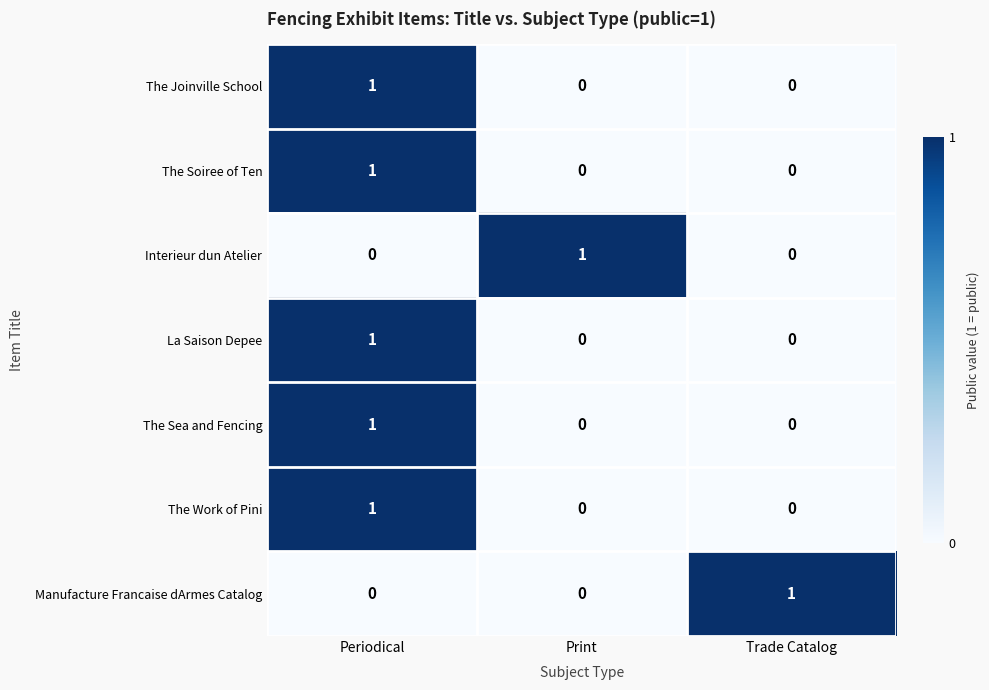

Is it true that Manufacture Francaise dArmes Catalog equals 1 at Trade Catalog?

True